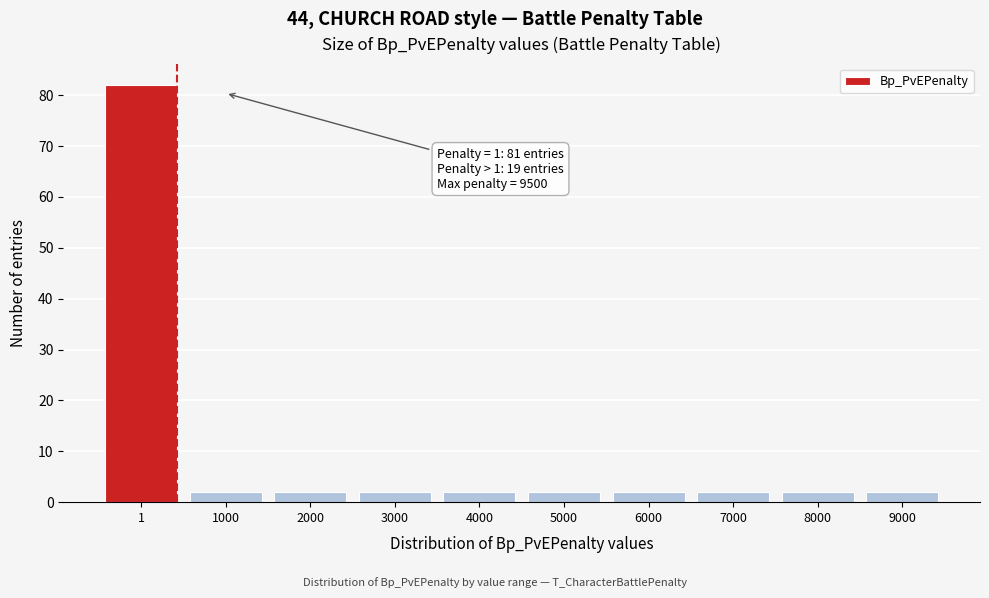

Reading left to right, list all the values displayed in this chart.

82	2	2	2	2	2	2	2	2	2